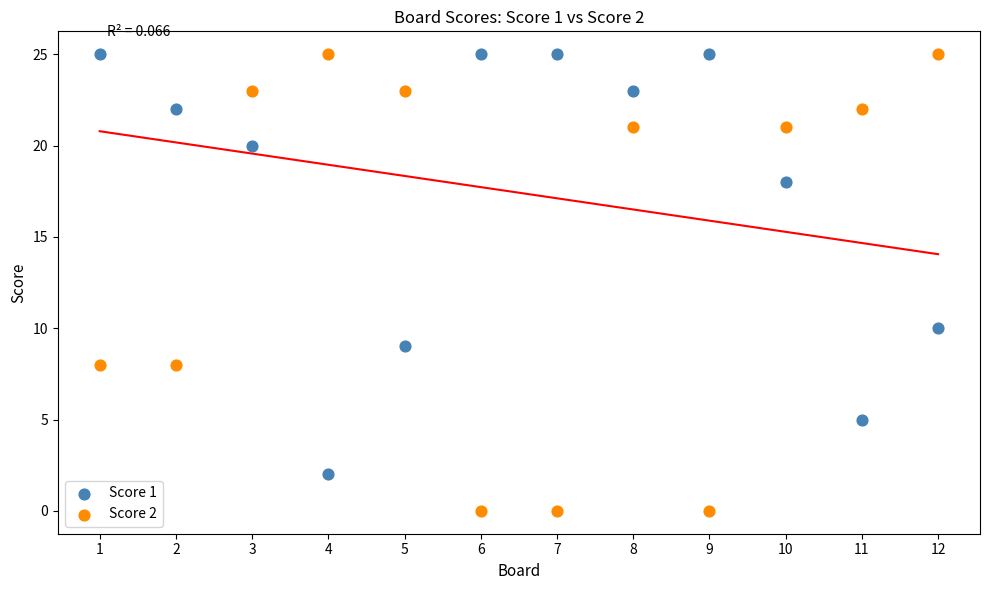

What are all the series names shown in the legend?

Score 1, Score 2